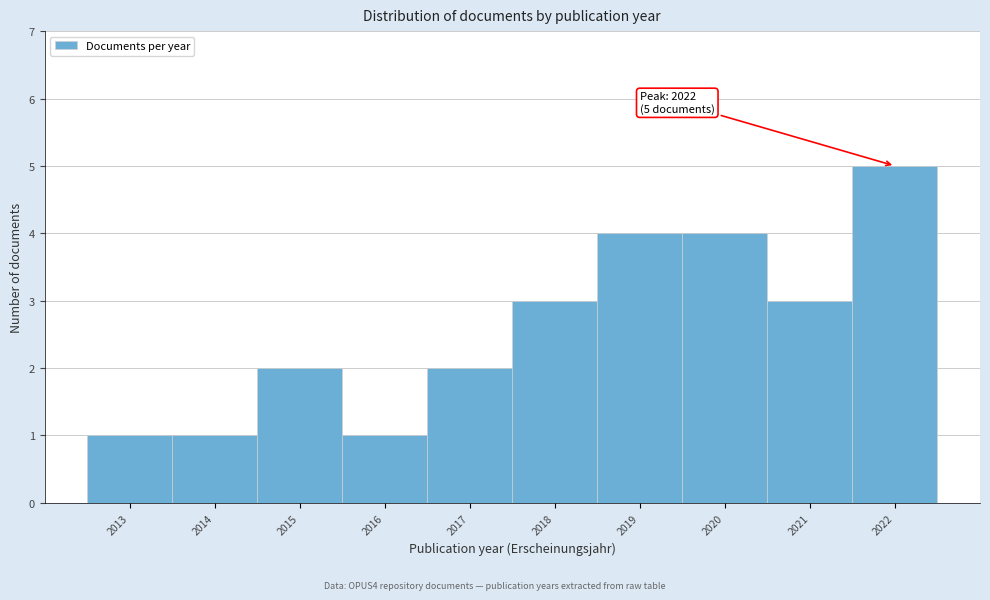

Over which range of the x-axis is the bar tallest?

2021.5 to 2022.5